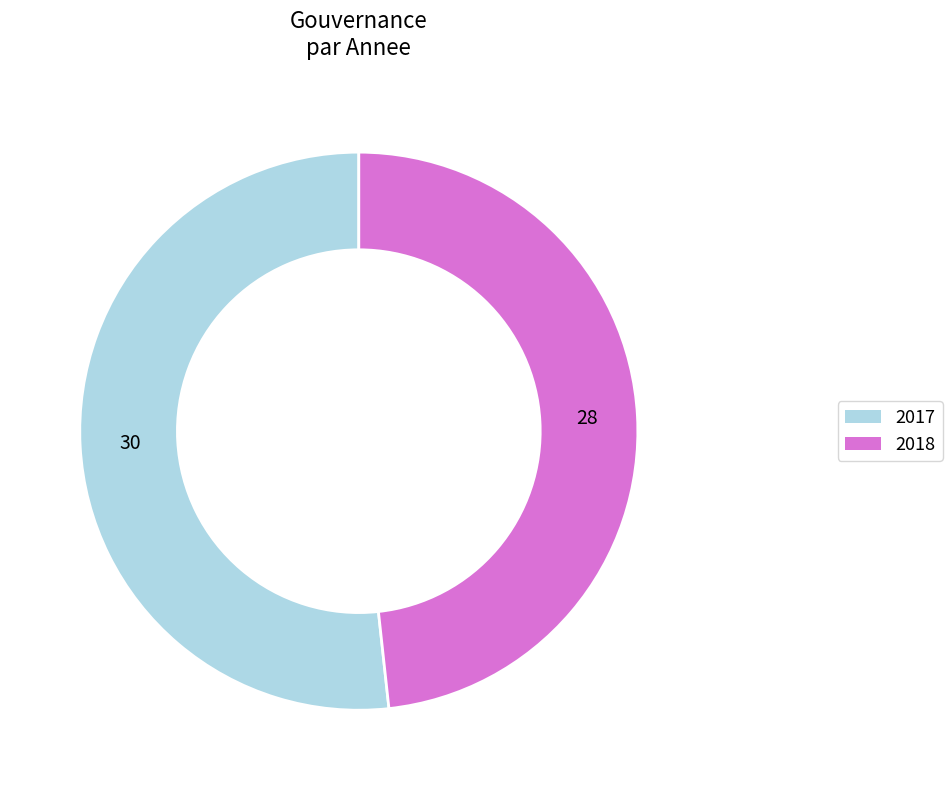

The 2018 slice represents 48% of the pie. True or false?

True